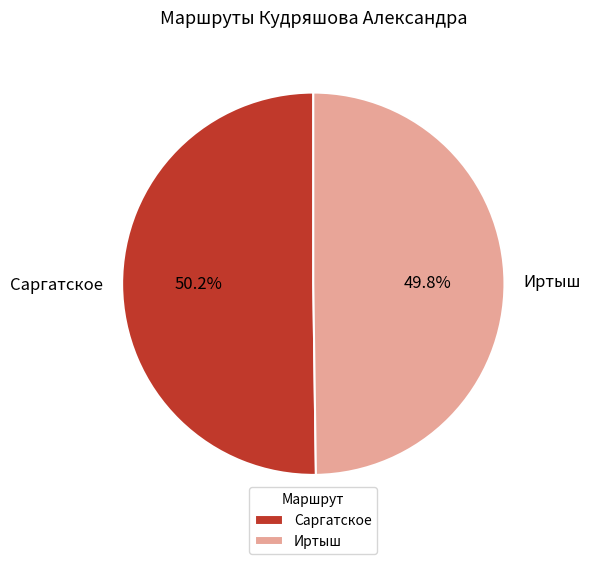

What percentage do Саргатское and Иртыш together represent?

100.0%